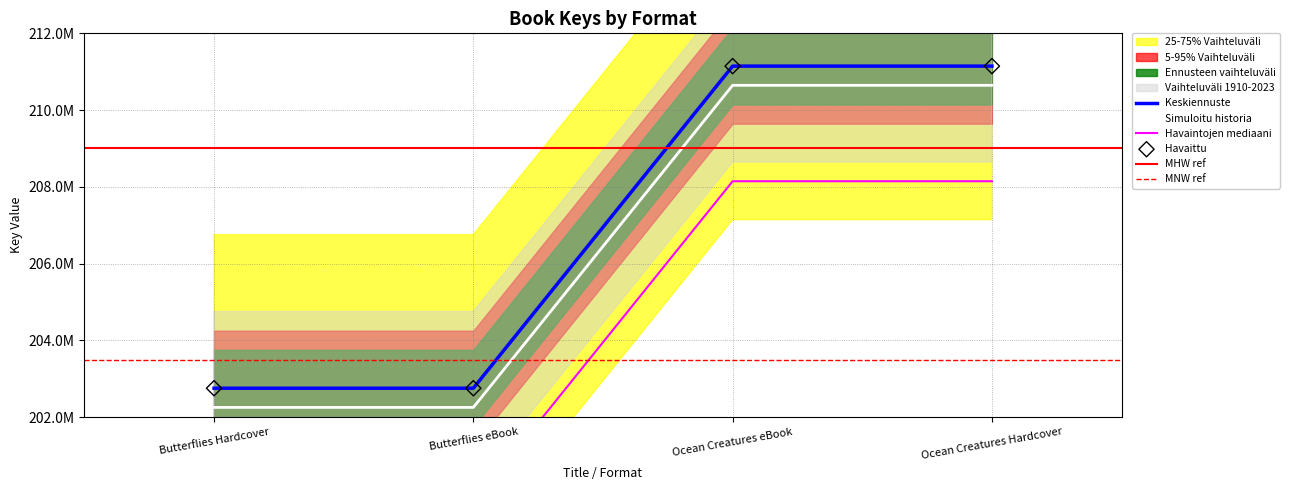

What is the change in value from Butterflies Hardcover to Ocean Creatures eBook?

+8393439